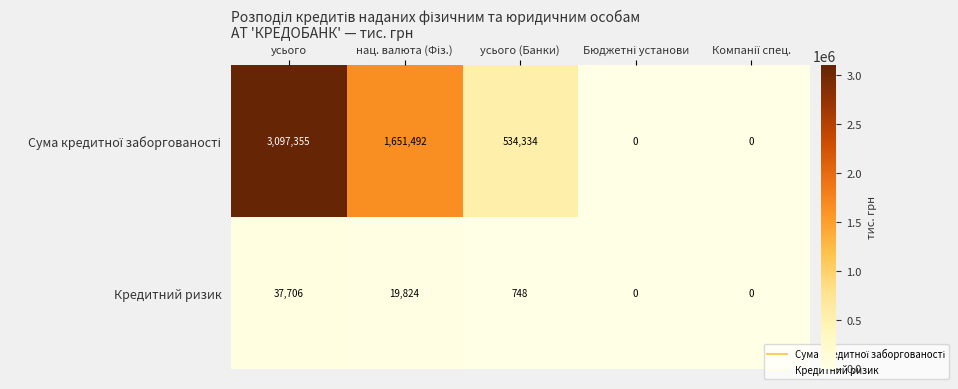

How many series are shown in this chart?

2